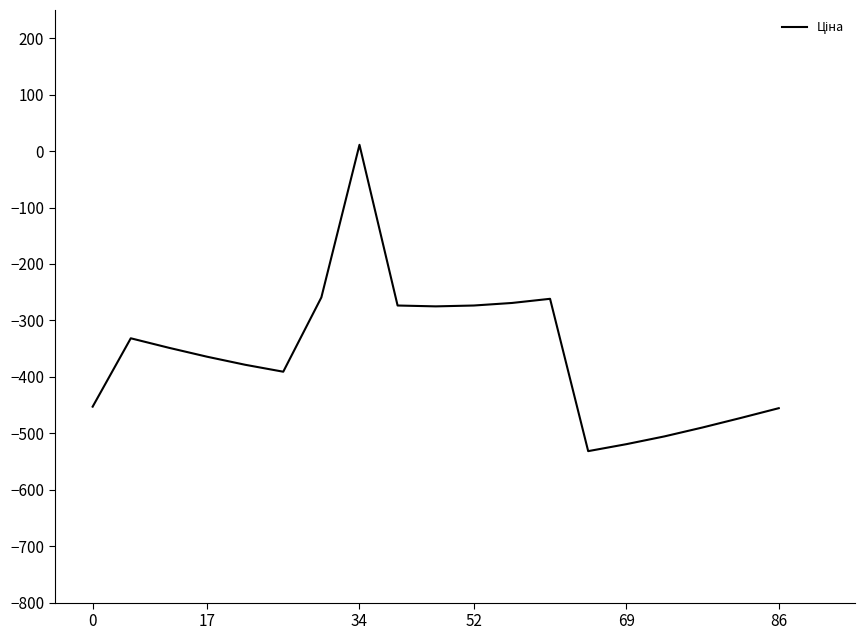

What is the minimum value shown in the chart?

-531.7